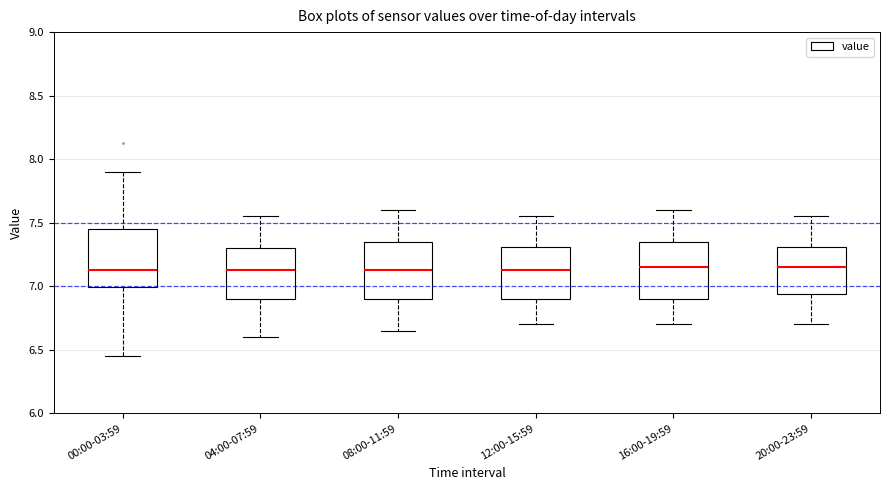

Reading left to right, transcribe this box plot: for each box, give where its median line is, the range the box spans, and where its two whiskers end, as read against the y-axis. The values are not printed on the chart, so give them approximately, as read against the axis.

00:00-03:59: median 7.15, box 7.00 to 7.45, whiskers 6.45 to 7.90
04:00-07:59: median 7.15, box 6.90 to 7.30, whiskers 6.60 to 7.55
08:00-11:59: median 7.15, box 6.90 to 7.35, whiskers 6.65 to 7.60
12:00-15:59: median 7.15, box 6.90 to 7.30, whiskers 6.70 to 7.55
16:00-19:59: median 7.15, box 6.90 to 7.35, whiskers 6.70 to 7.60
20:00-23:59: median 7.15, box 6.95 to 7.30, whiskers 6.70 to 7.55